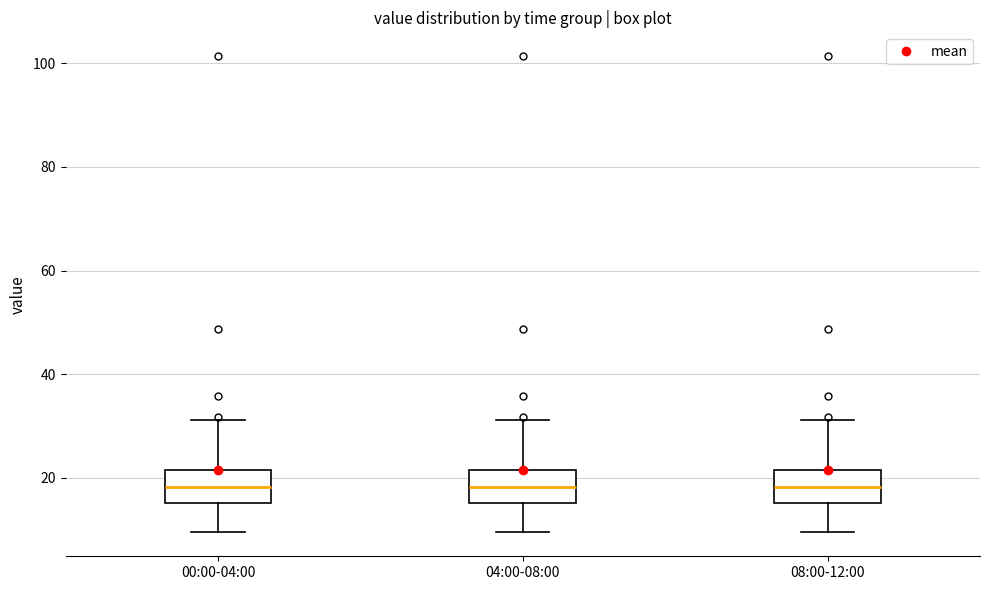

Reading left to right, transcribe this box plot: for each box, give where its median line is, the range the box spans, and where its two whiskers end, as read against the y-axis. The values are not printed on the chart, so give them approximately, as read against the axis.

00:00-04:00: median 18, box 16 to 22, whiskers 10 to 32
04:00-08:00: median 18, box 16 to 22, whiskers 10 to 32
08:00-12:00: median 18, box 16 to 22, whiskers 10 to 32